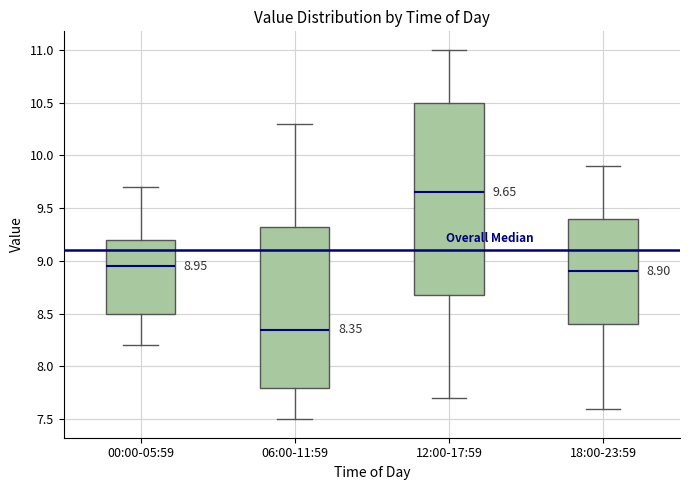

Which box's median line is the highest?

12:00-17:59